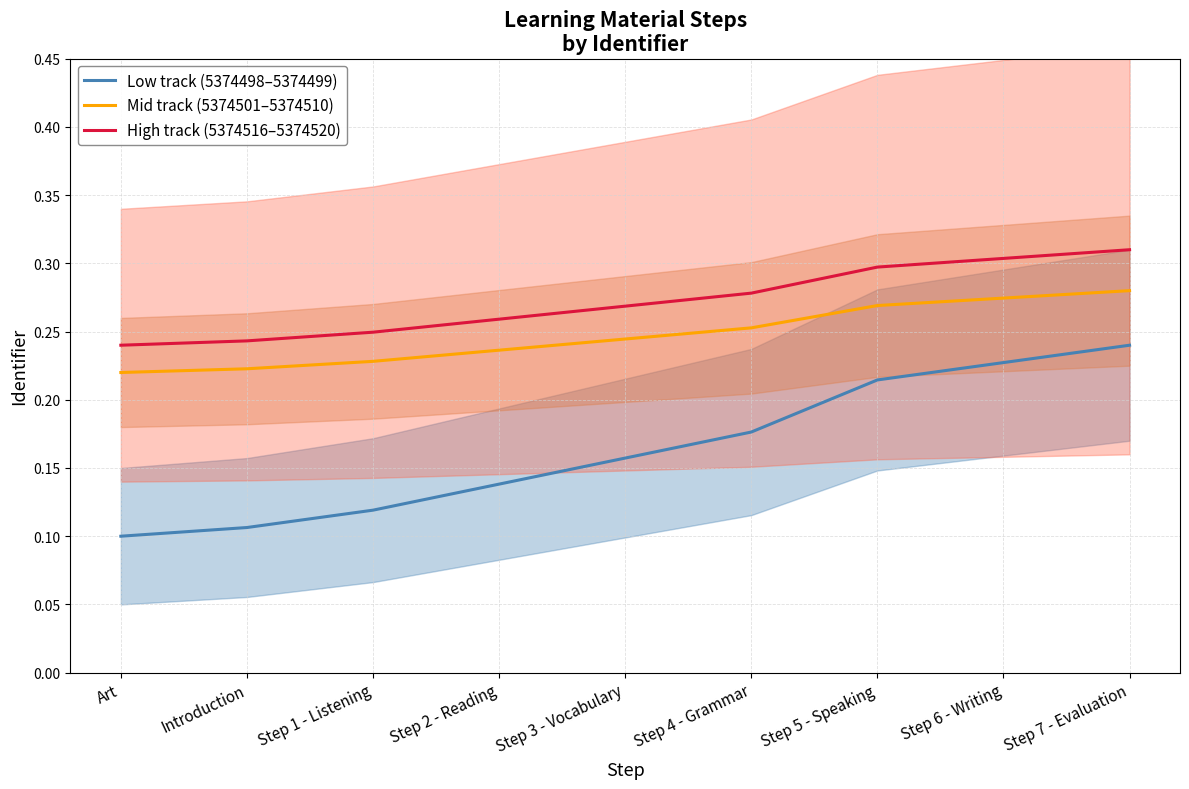

True or false: High track (5374516–5374520) has more than 2 points higher than both neighbors.

False